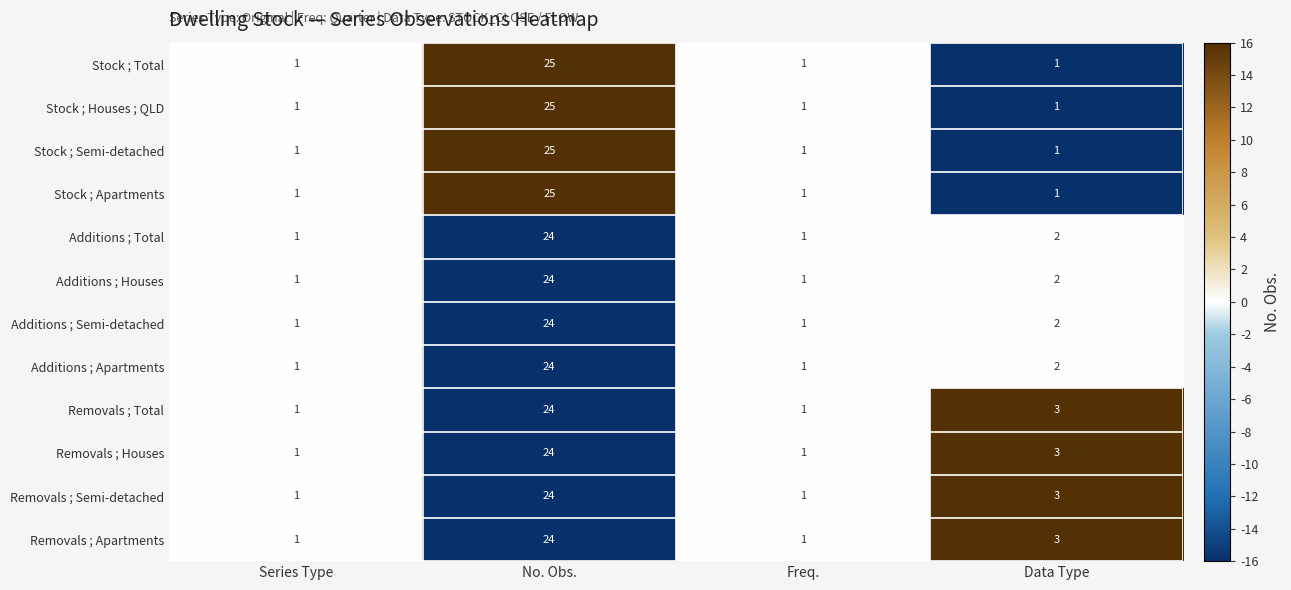

What is the sum of all Additions ; Total values?

28